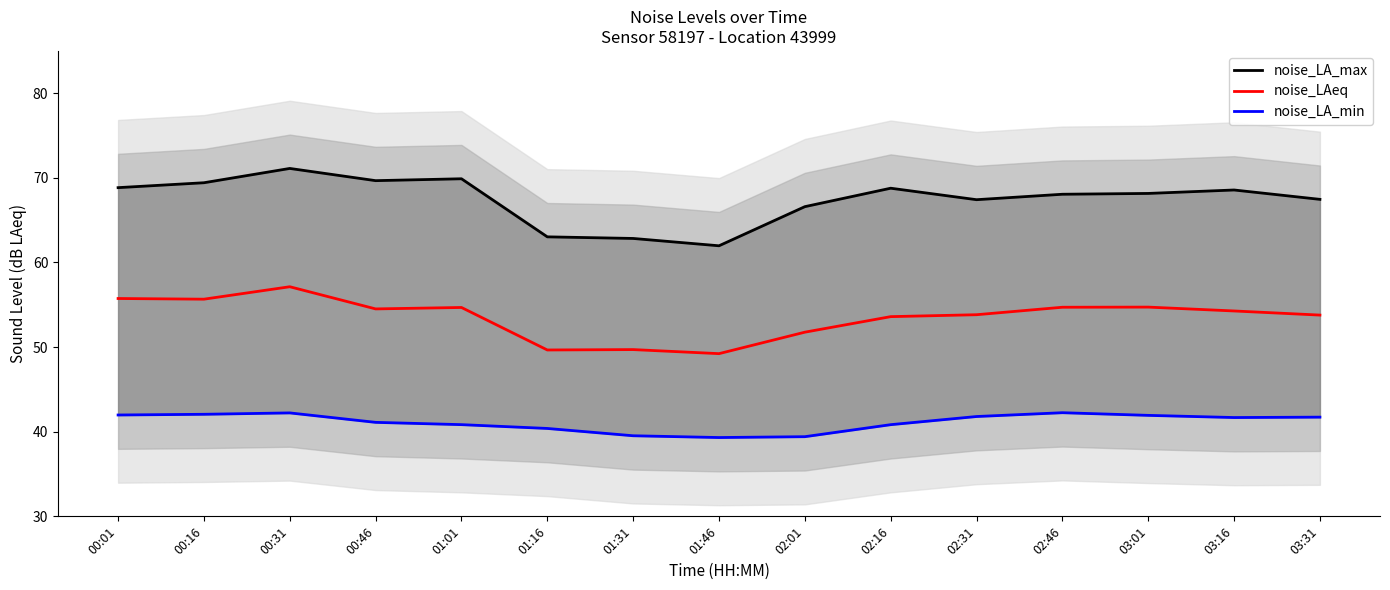

How many interior local valleys does the noise_LA_min series have?

2